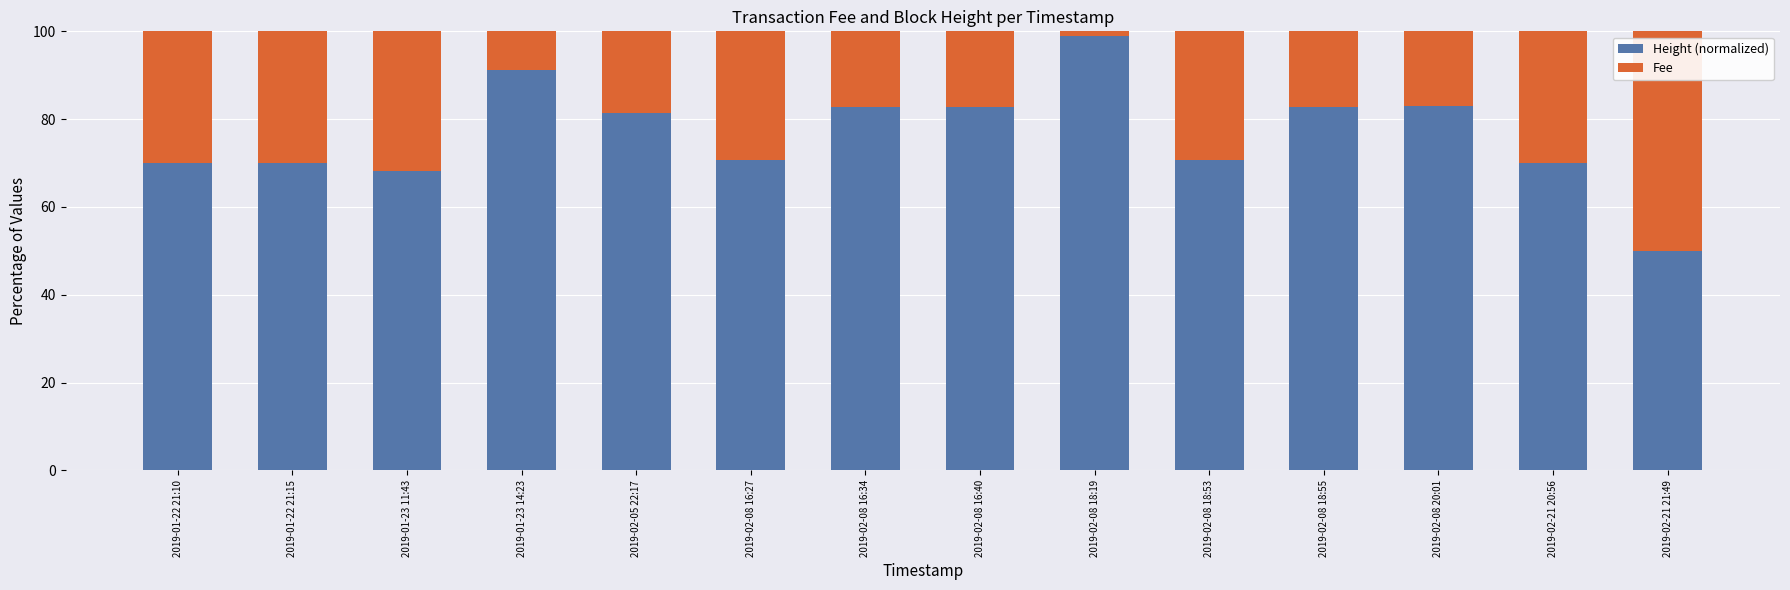

The Height (normalized) series shows 120.3 at 2019-01-22 21:15. True or false?

False